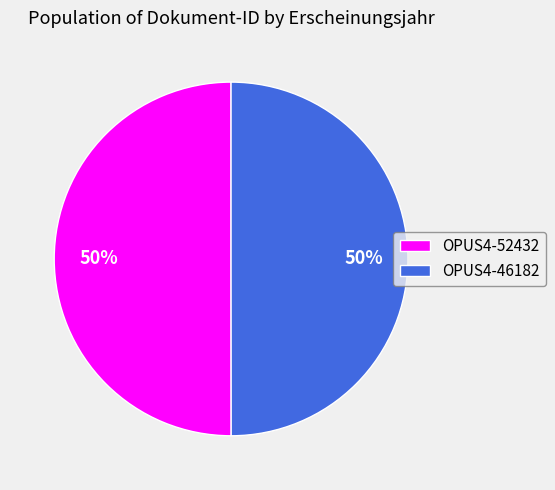

Approximately how many times larger is the value at OPUS4-46182 compared to OPUS4-52432?

1.0